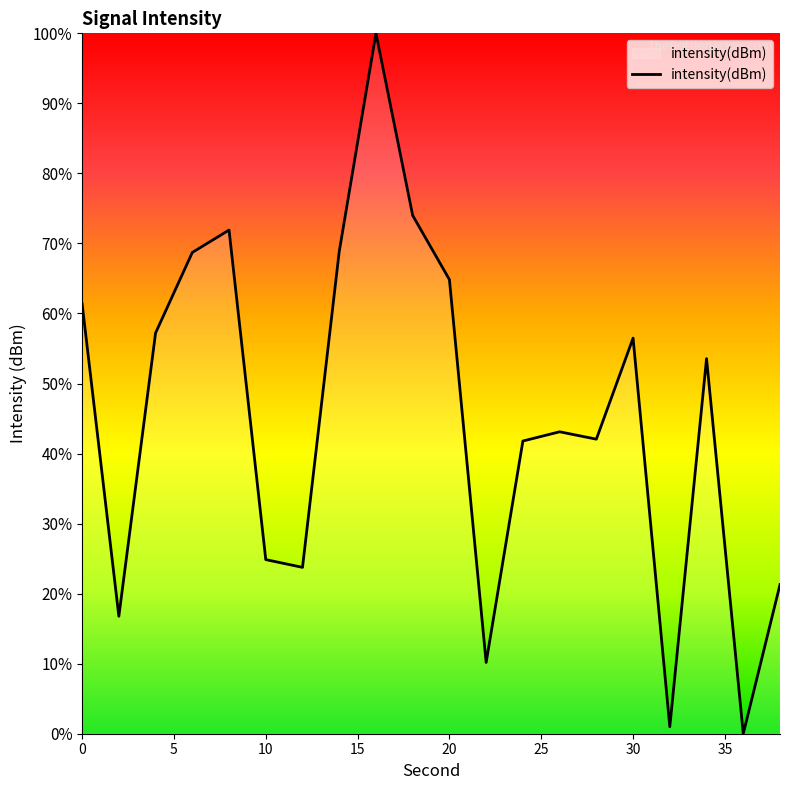

What is the difference between the second highest and minimum values?

74.0